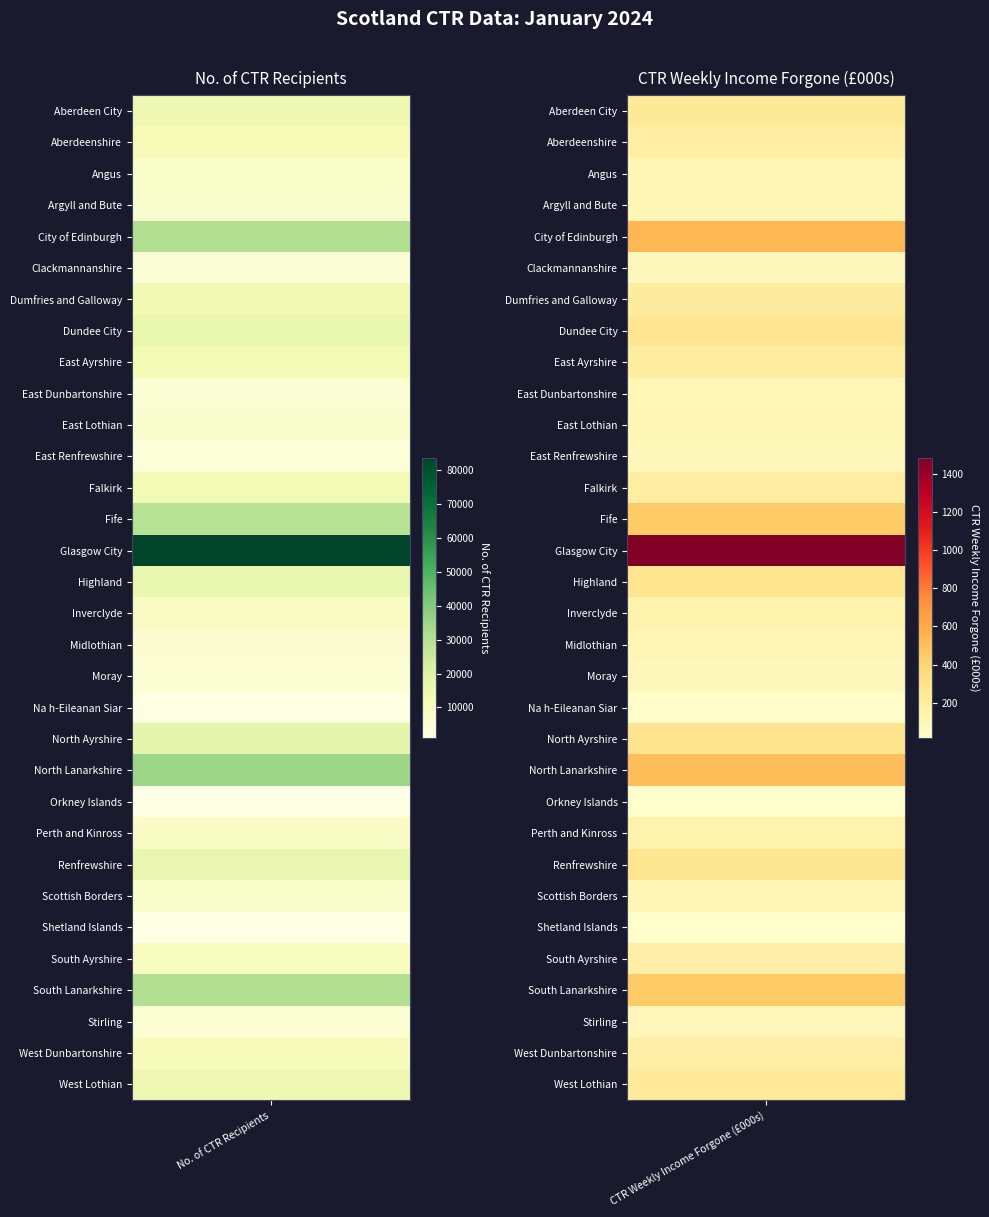

What is the minimum value shown in the chart?

15.4